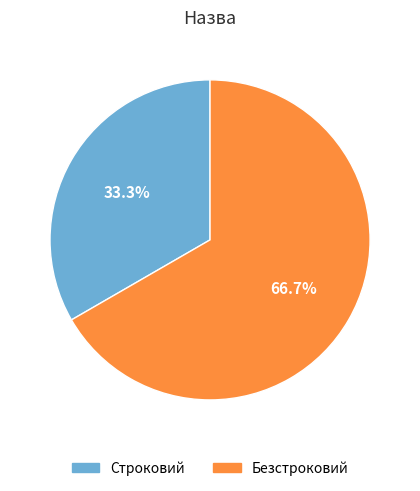

Combined, do Строковий and Безстроковий account for over 50%?

Yes